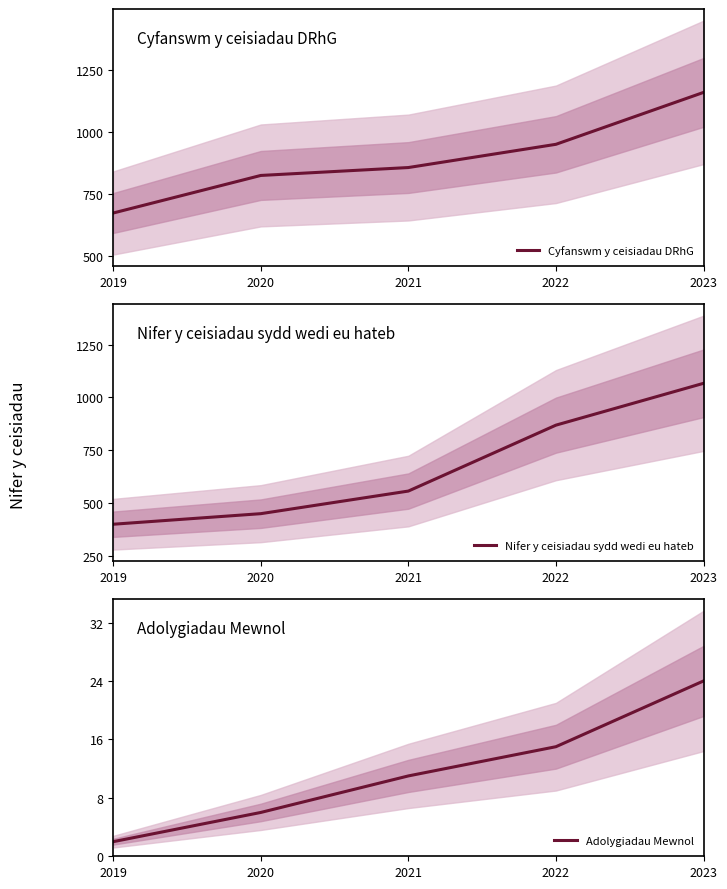

How many lines are shown in the chart?

3